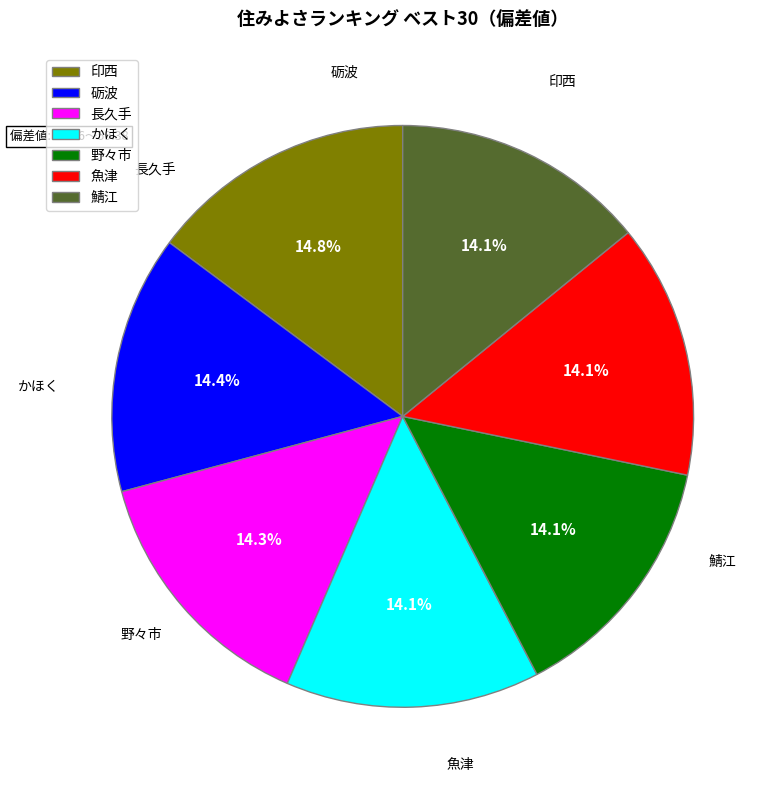

Is the sum of 鯖江 and 野々市 greater than half?

No